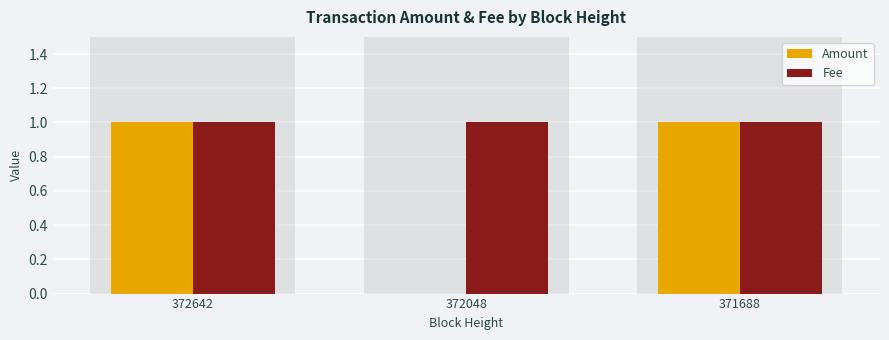

What is the sum of the Amount values at 371688 and 372642?

2